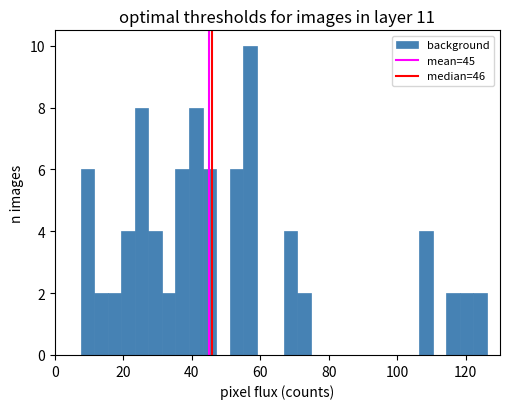

Around what value on the x-axis is the tallest bar? Give the approximate position of its centre, as read against the axis.

56